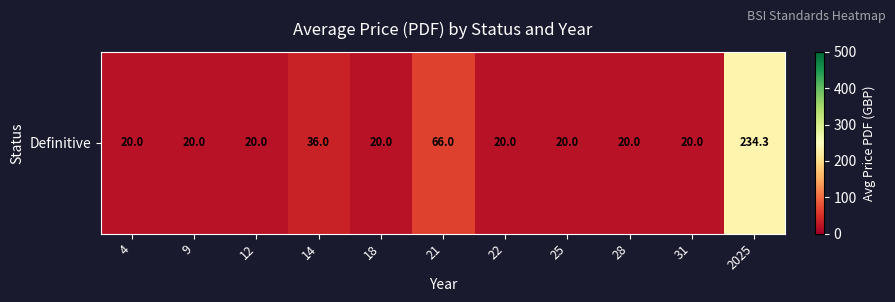

Between 28 and 12, which is larger?

28